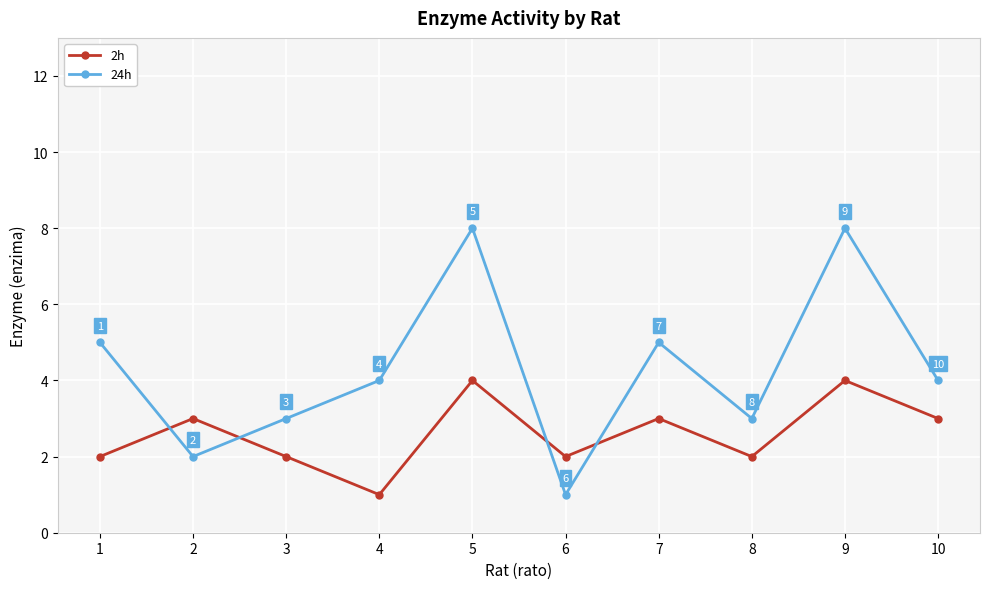

What is the difference between the second highest and minimum values in the 2h series?

3